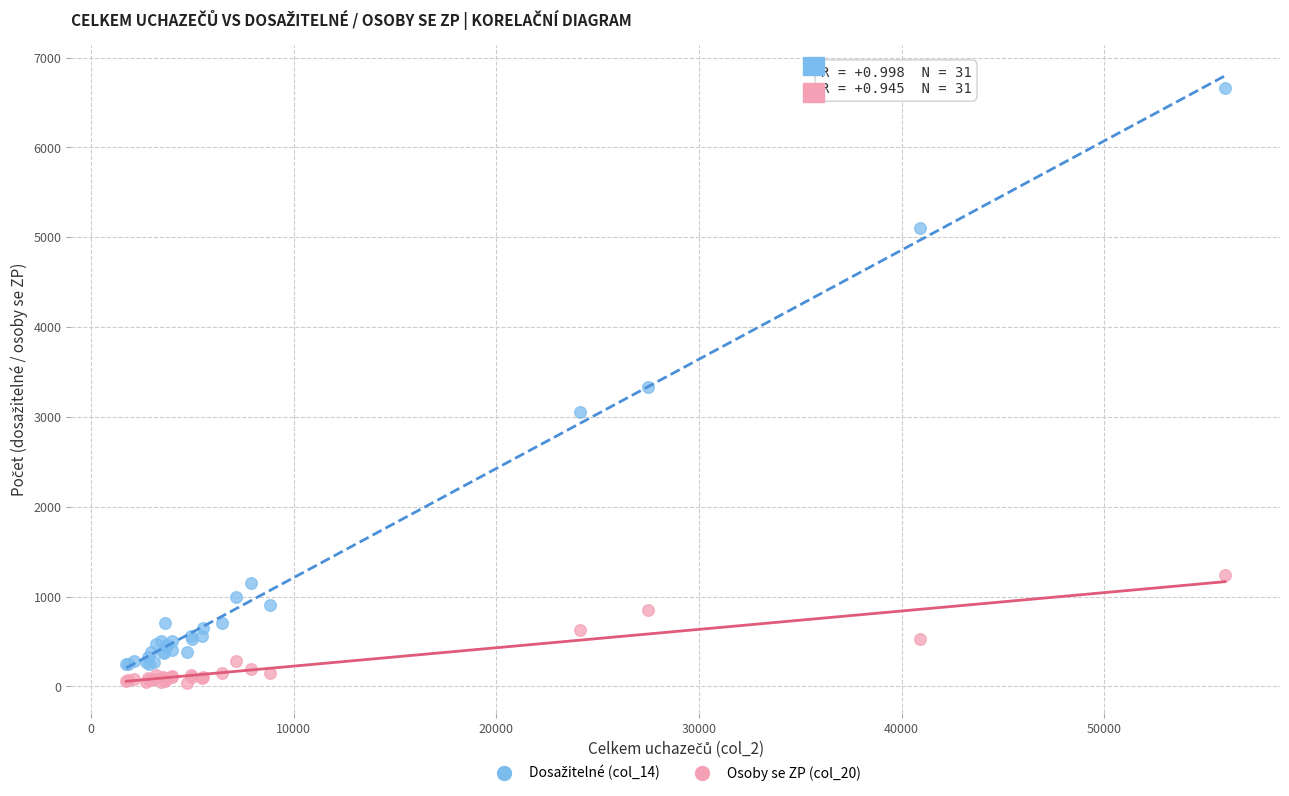

What is the X range (max minus min) for the scatter plot?

54249